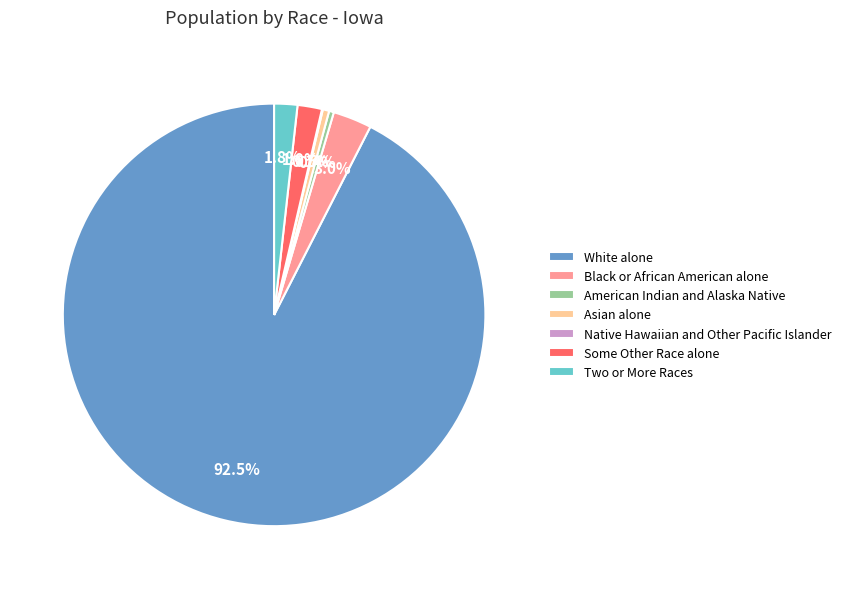

To the nearest percent, what portion does Some Other Race alone represent?

2%